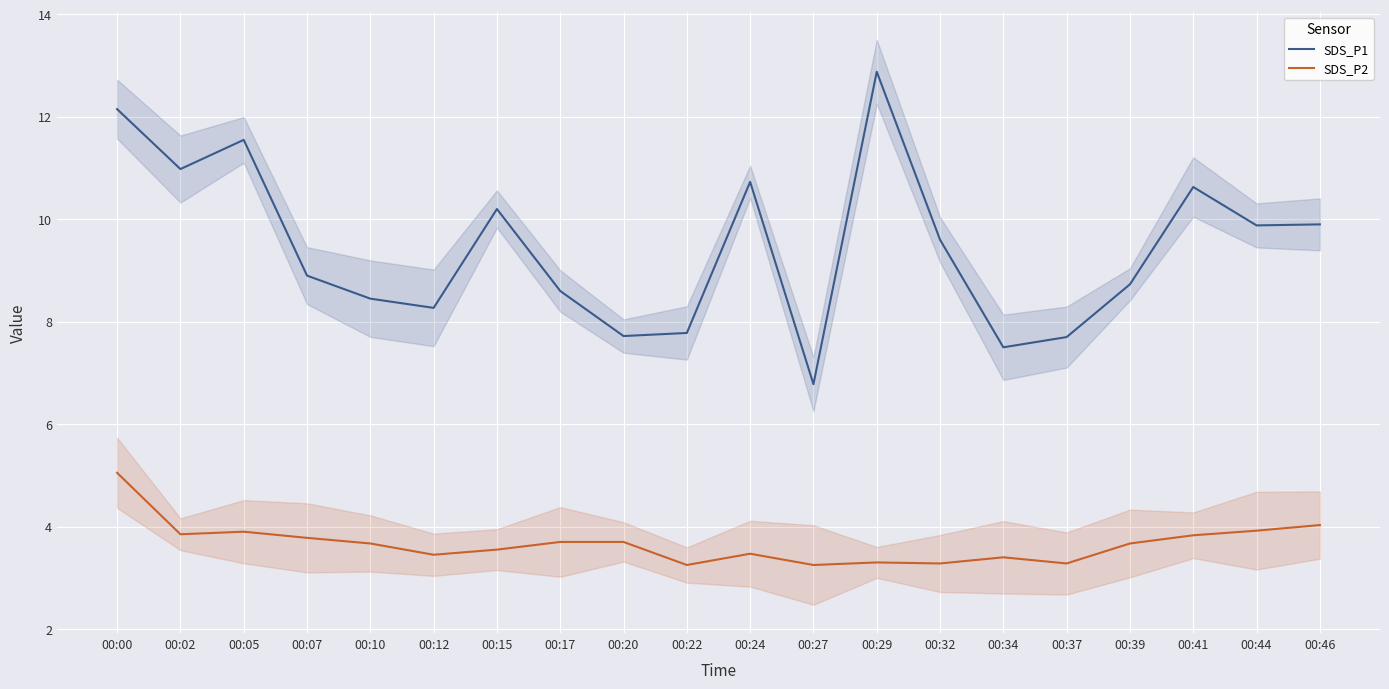

True or false: SDS_P2 and SDS_P1 intersect in this chart.

False